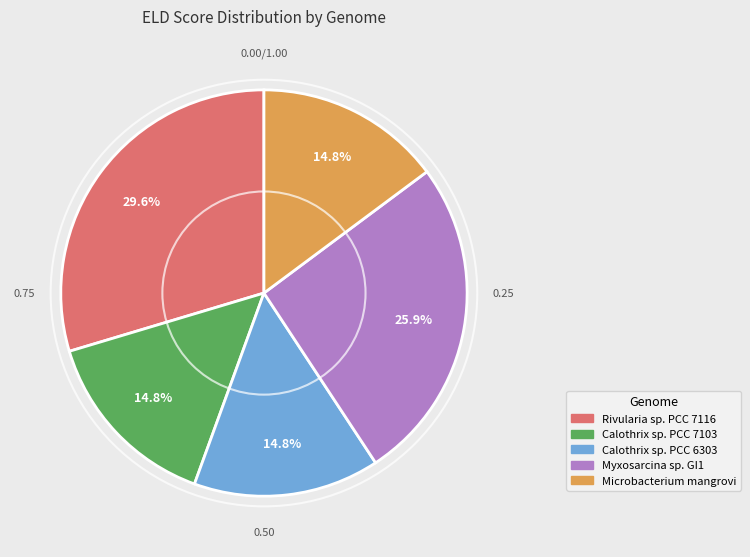

To the nearest percent, what is the difference between the largest and smallest slice percentages?

15%